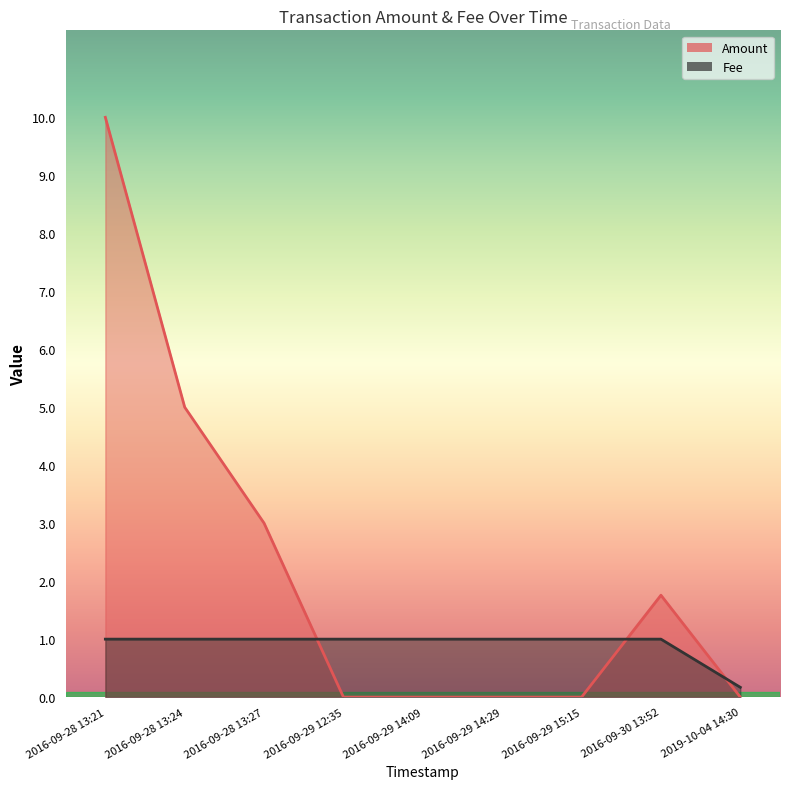

Which label corresponds to the smallest value in the chart?

2016-09-29 12:35